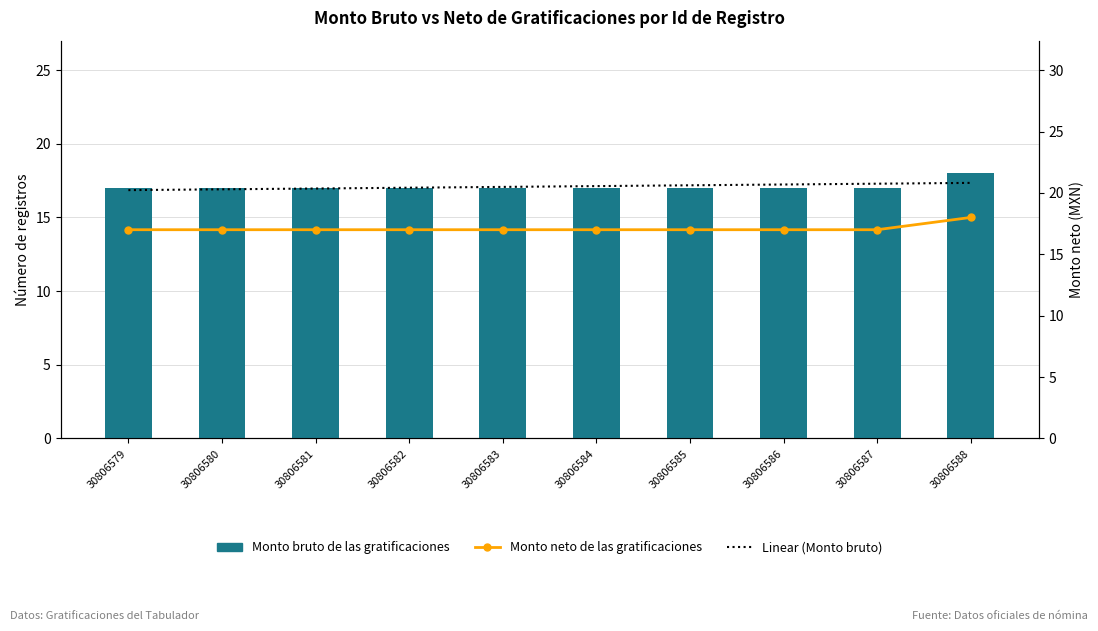

What is the value of the Linear (Monto bruto) bar at the 7th from the left?

17.2